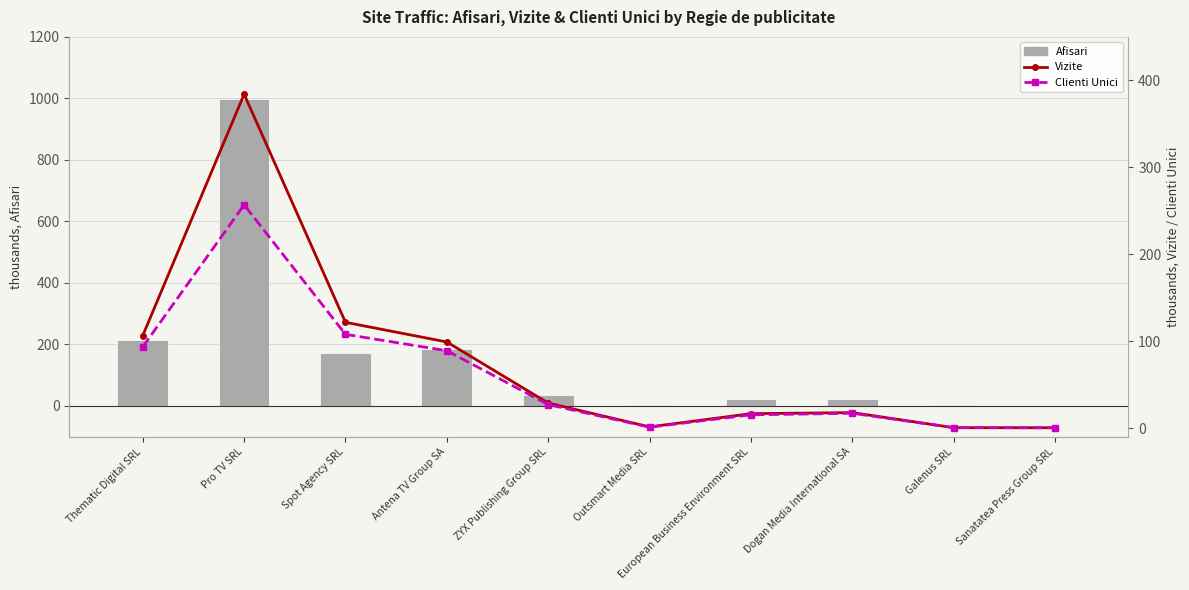

How many groups of bars are there?

10